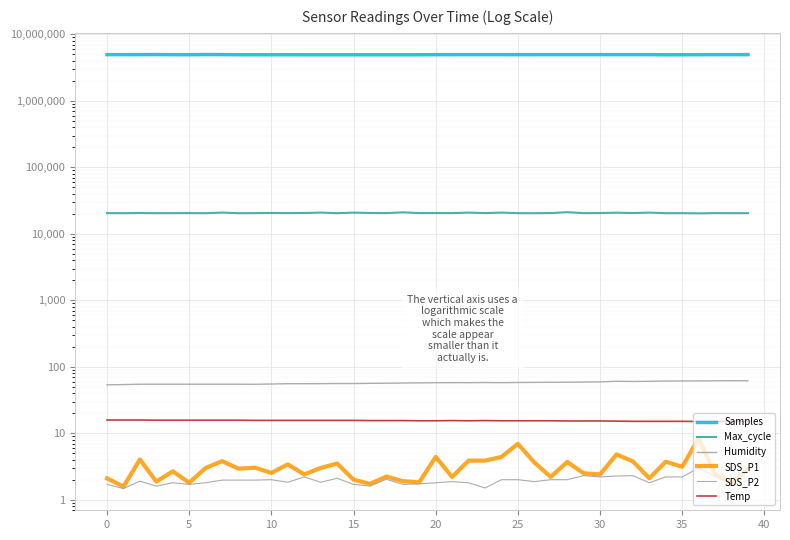

How many lines are shown in the chart?

6